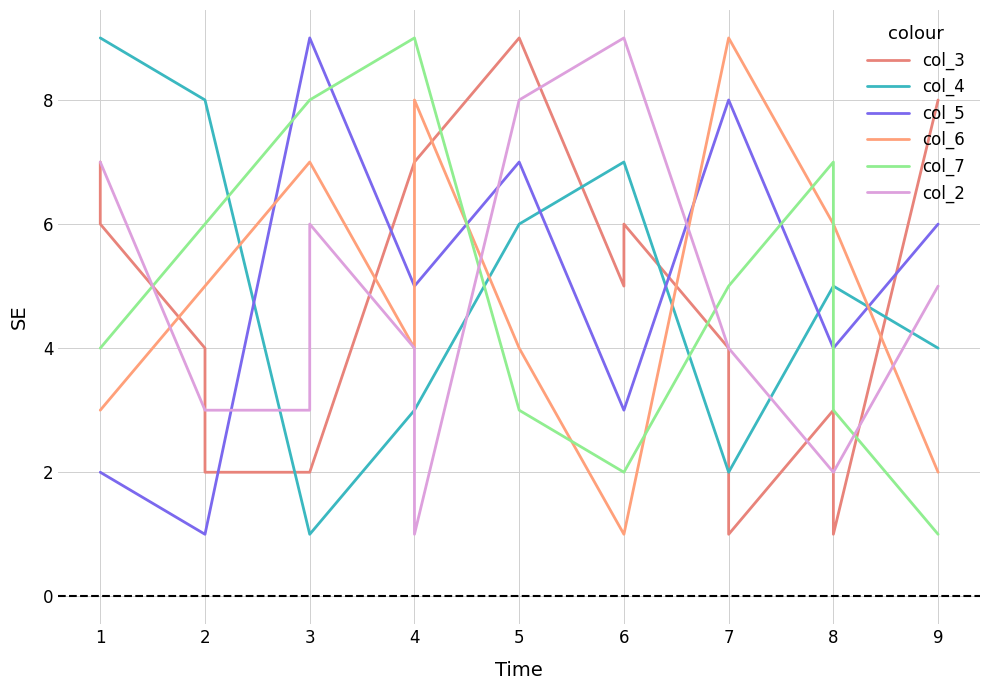

Which series has the largest total across all categories?

col_3